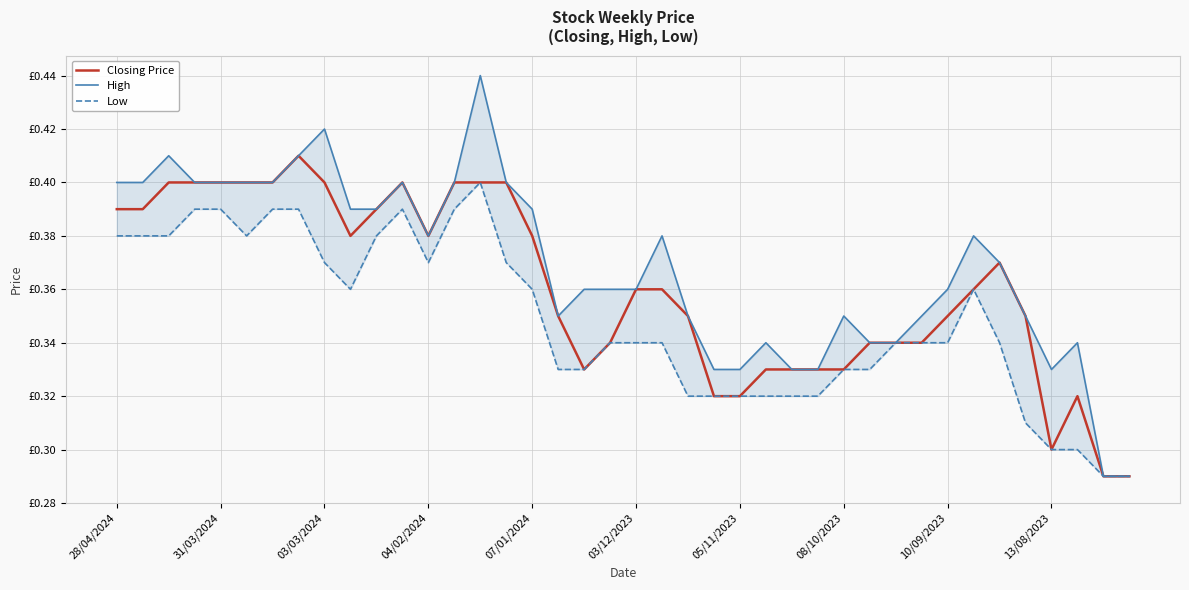

True or false: Closing Price and High intersect in this chart.

False